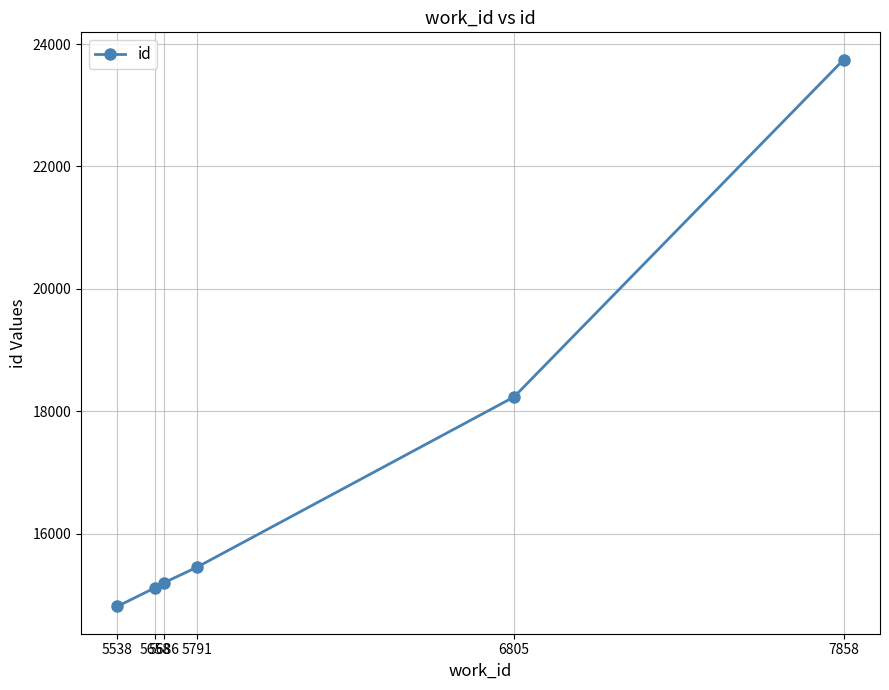

Between 5658 and 5538, which is larger?

5658